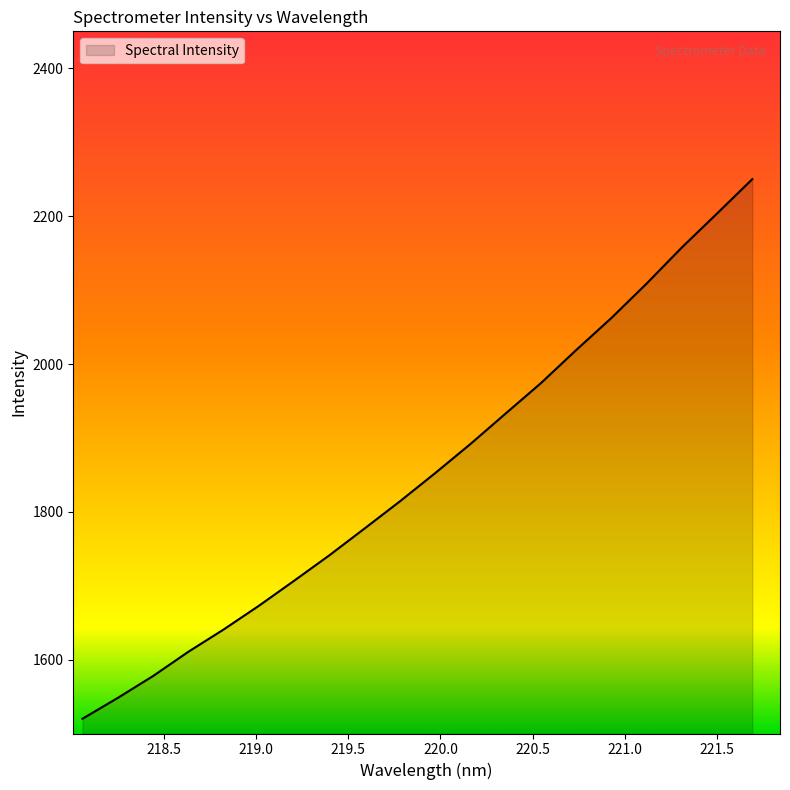

What is the minimum value shown in the chart?

1520.0